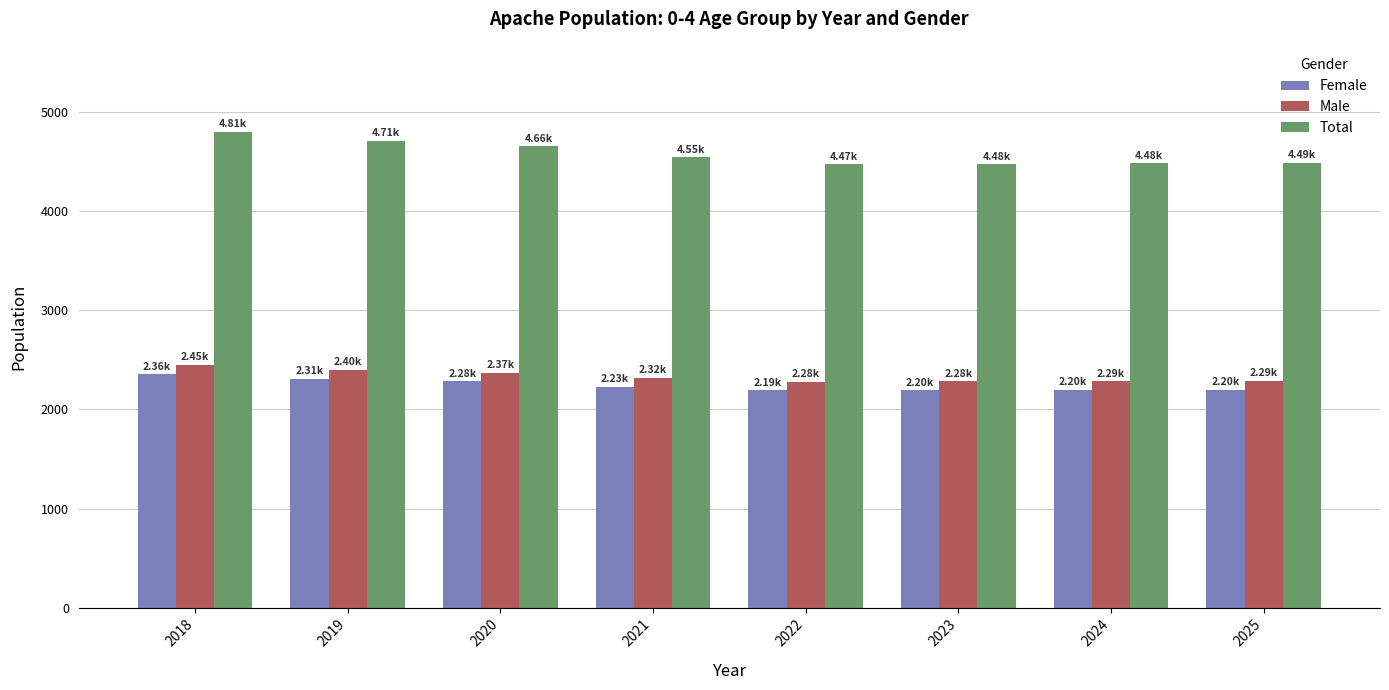

What is the total value across all series at 2021?

9098.7